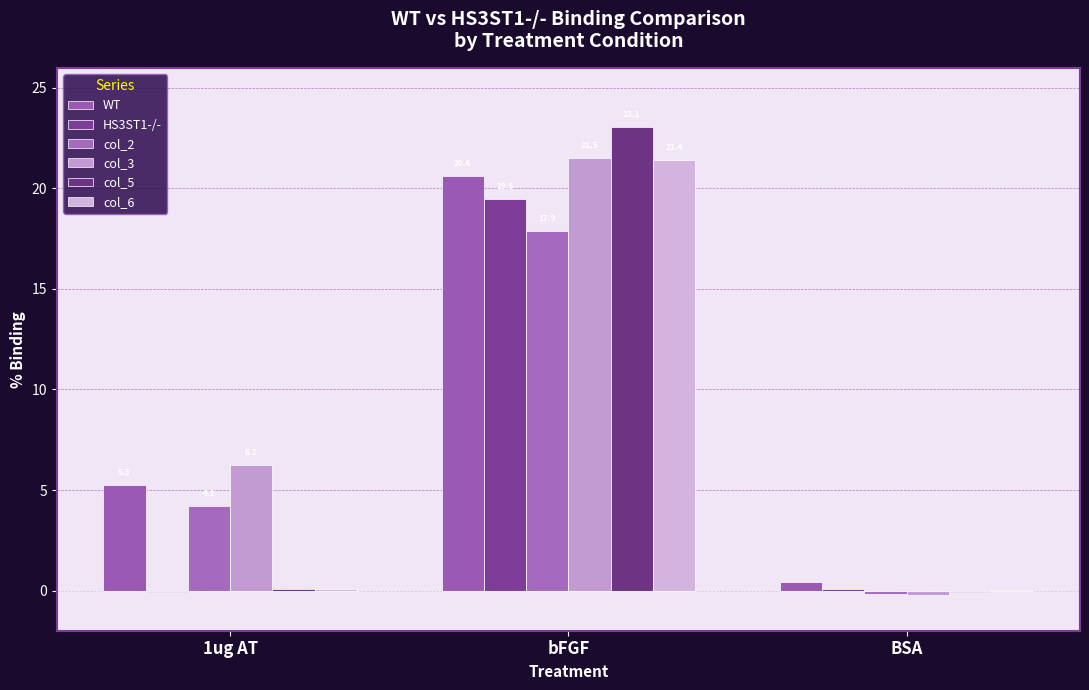

What are all the series names shown in the legend?

WT, HS3ST1-/-, col_2, col_3, col_5, col_6